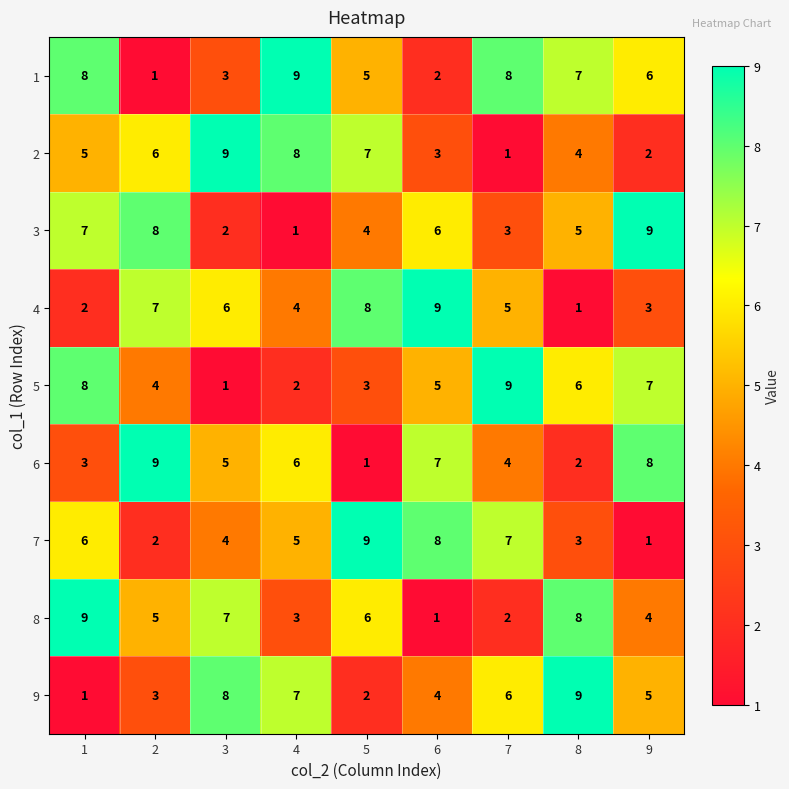

What is the approximate value of 8 at 4?

3